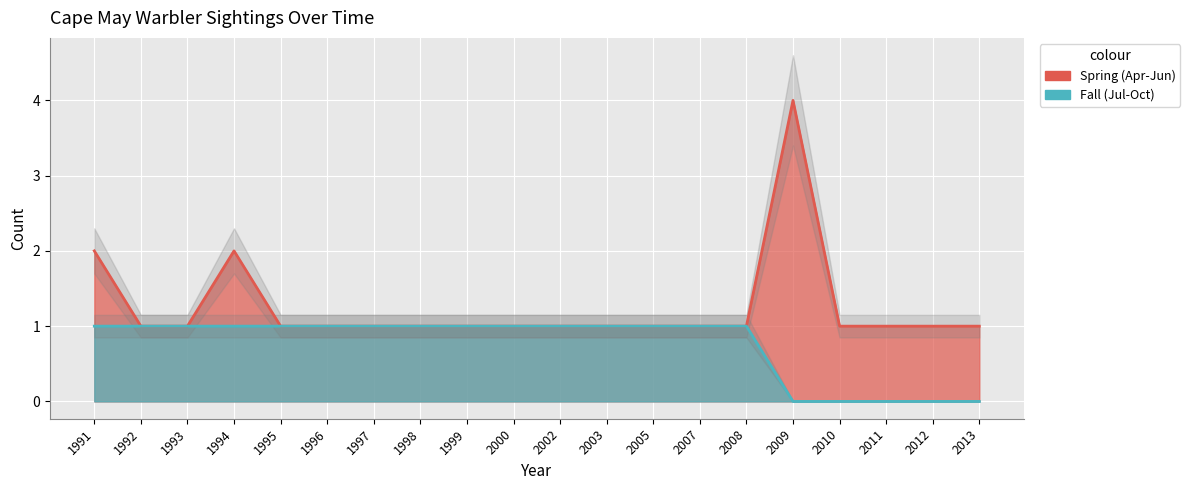

True or false: Spring (Apr-Jun) and Fall (Jul-Oct) intersect in this chart.

False